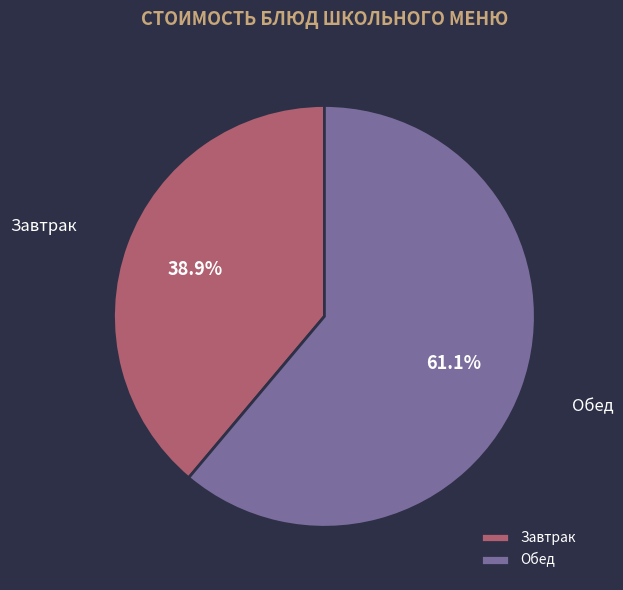

Is there any slice that represents more than half of the pie?

Yes